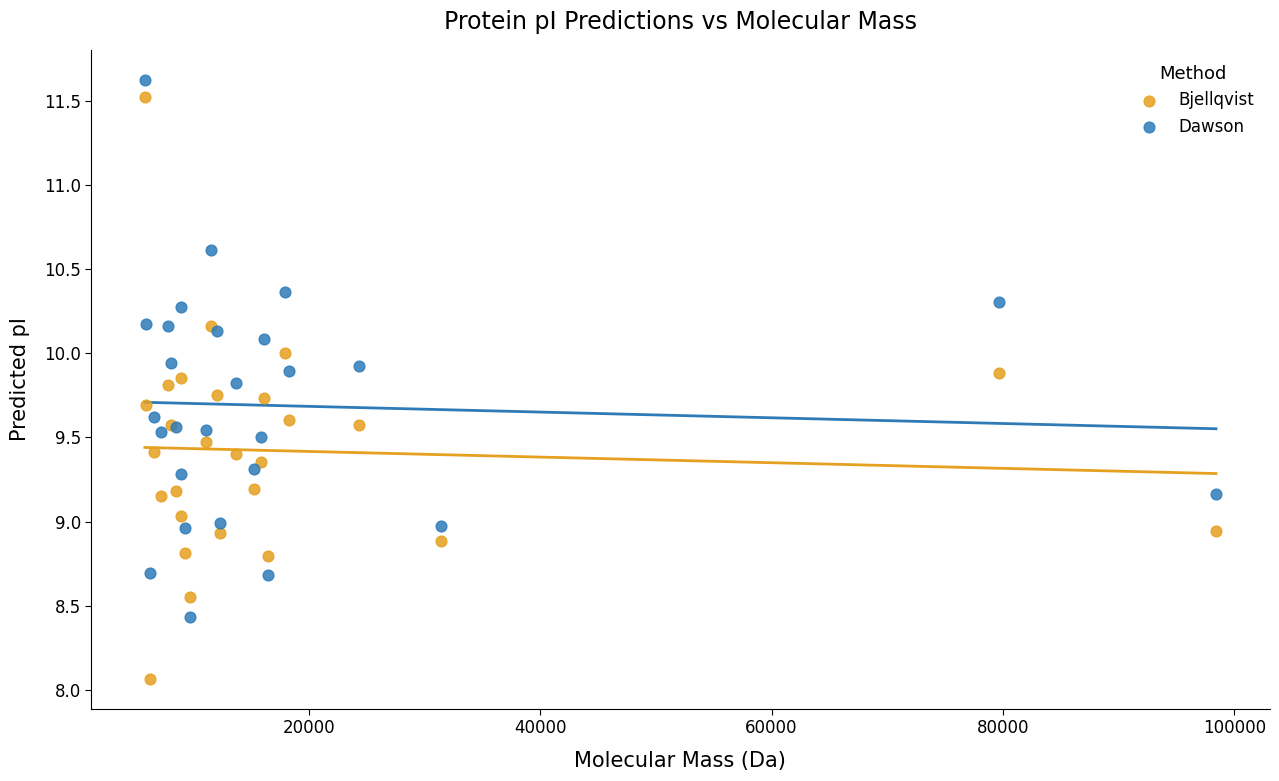

Which series has the largest Y range (max minus min)?

Bjellqvist